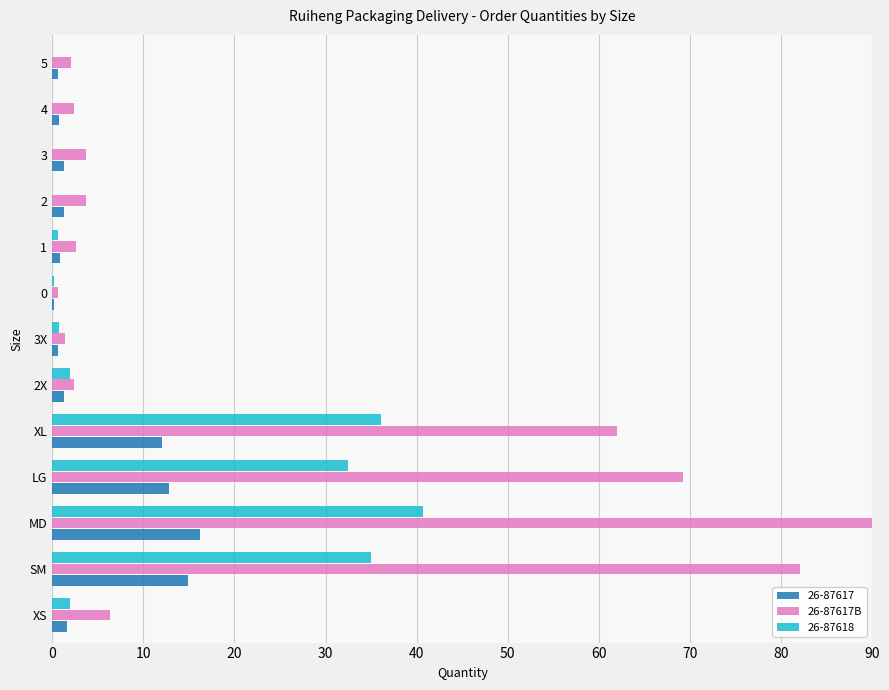

At which category does the chart reach its peak across all series?

MD